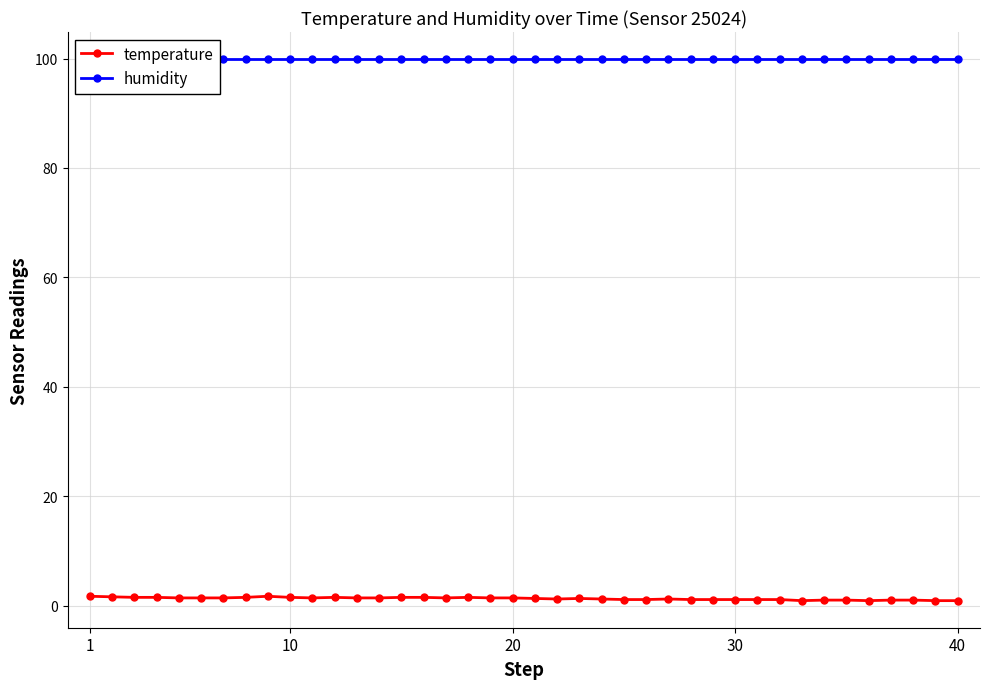

How many lines are shown in the chart?

2